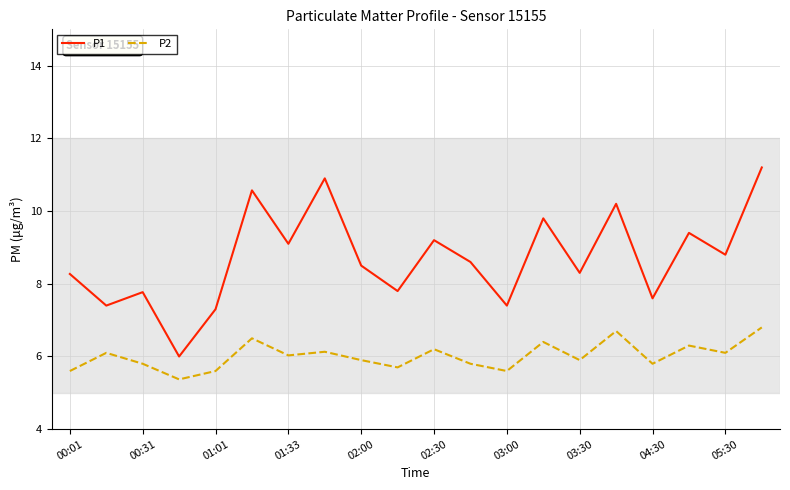

True or false: P1 has more than 2 points higher than both neighbors.

True